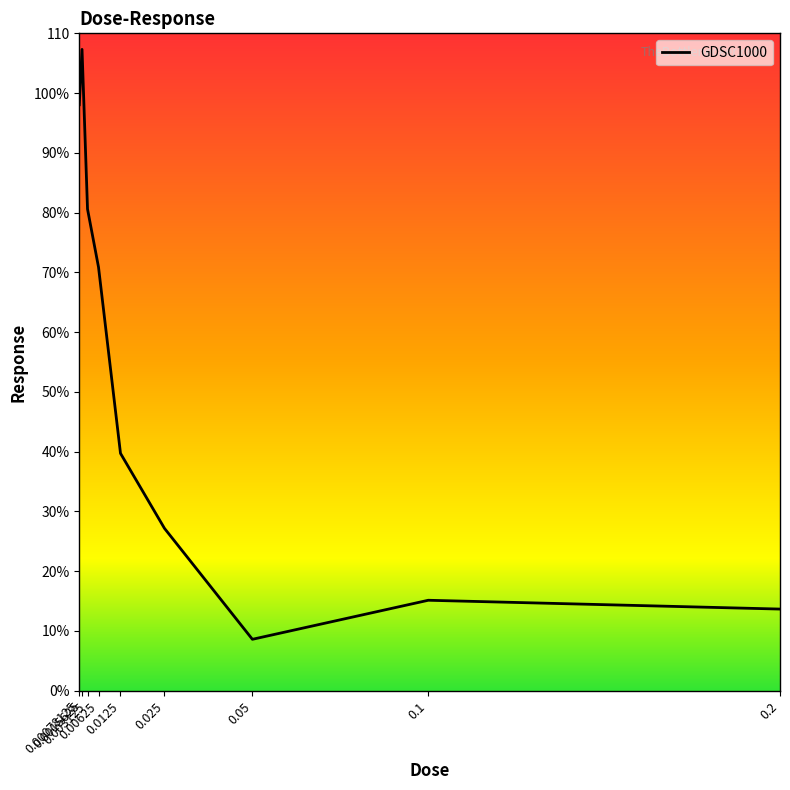

True or false: the data shows 98.1 at 0.00078125.

True